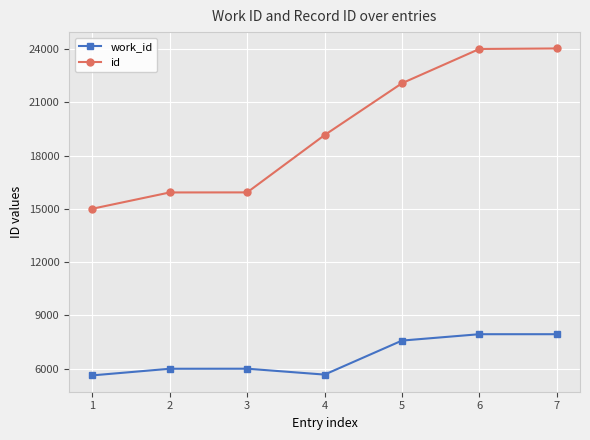

What is the value of the id point at the 6th from the left?

24007